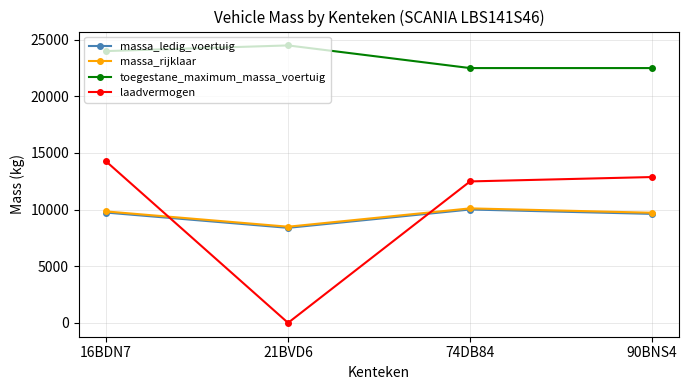

What position from the right is 16BDN7?

4